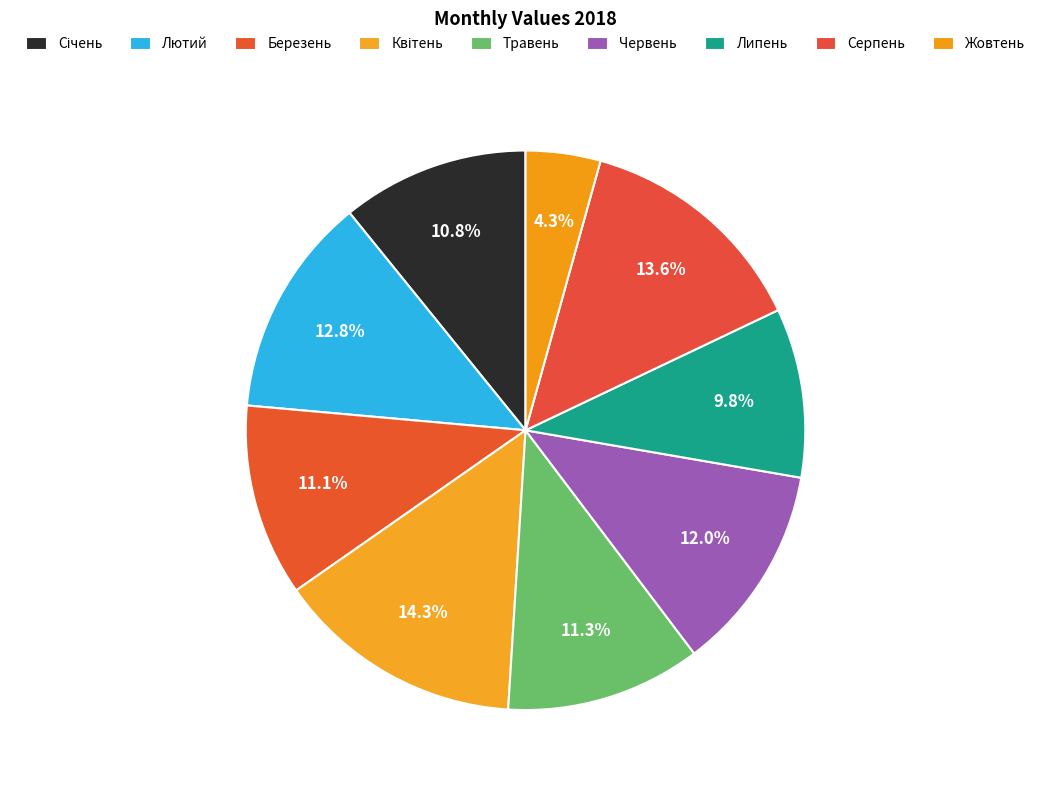

True or false: Червень accounts for 3% of the total.

False